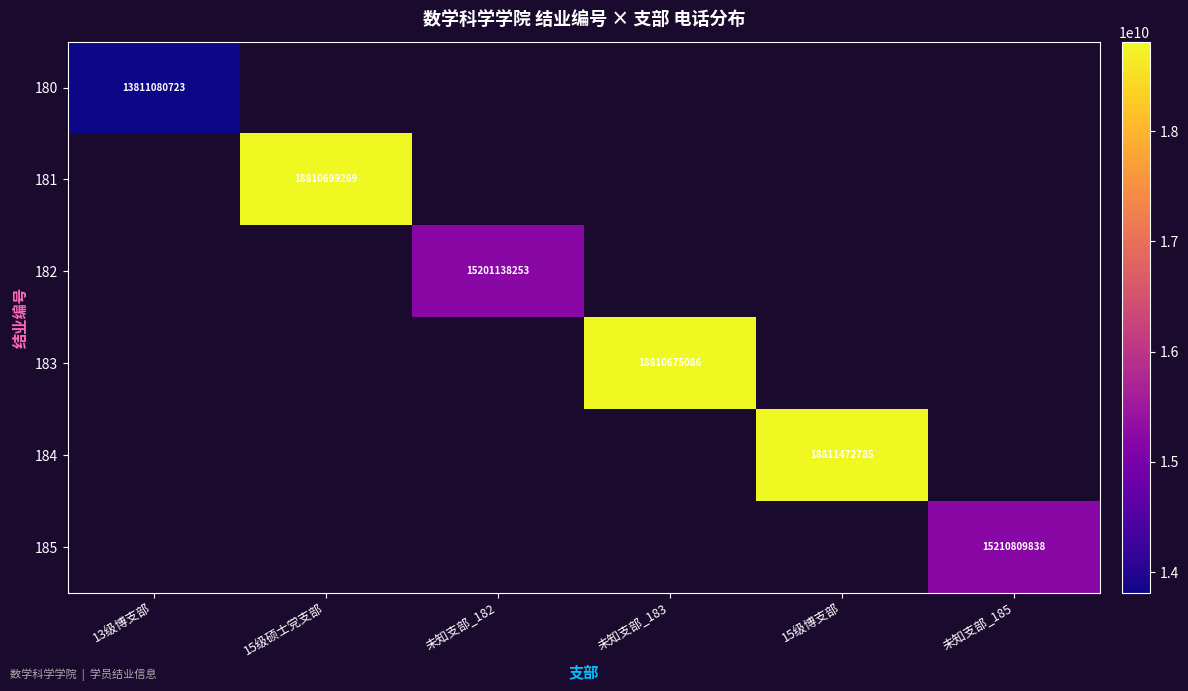

True or false: 184 has a value of 8409071385 at 15级博支部.

False